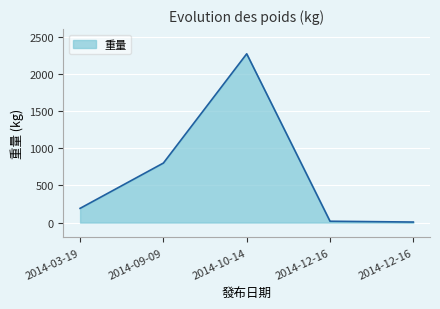

True or false: there are more than 1 points higher than both neighbors.

False